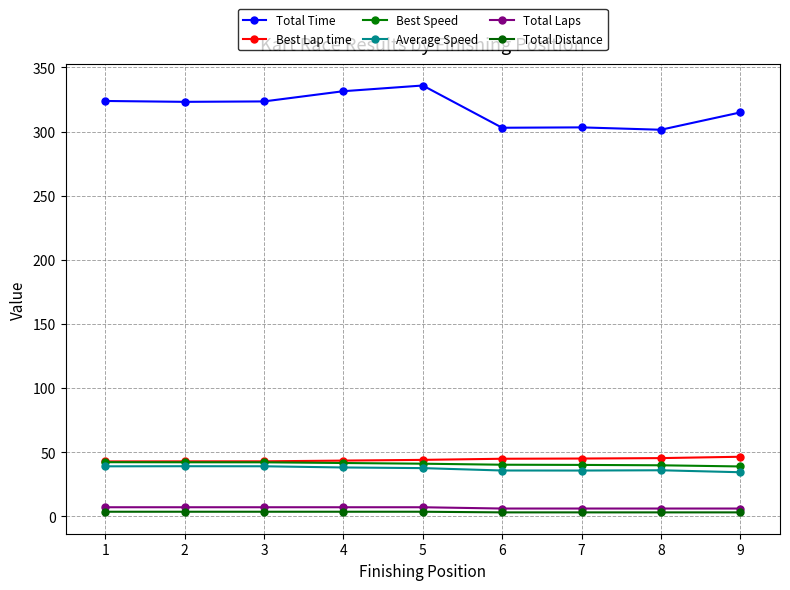

What is the difference between the maximum and minimum values in the Total Time series?

34.5